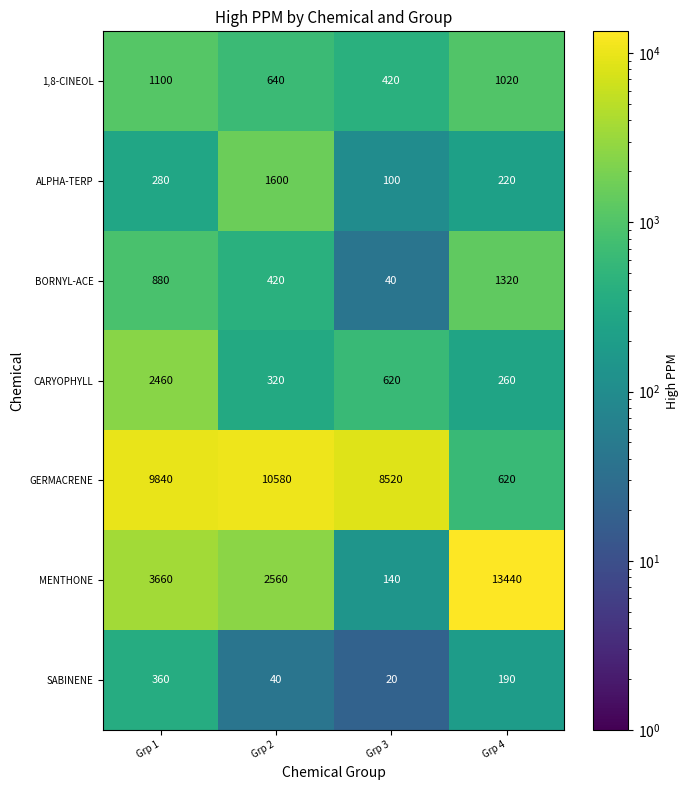

What is the total value across all series at Grp 4?

17070